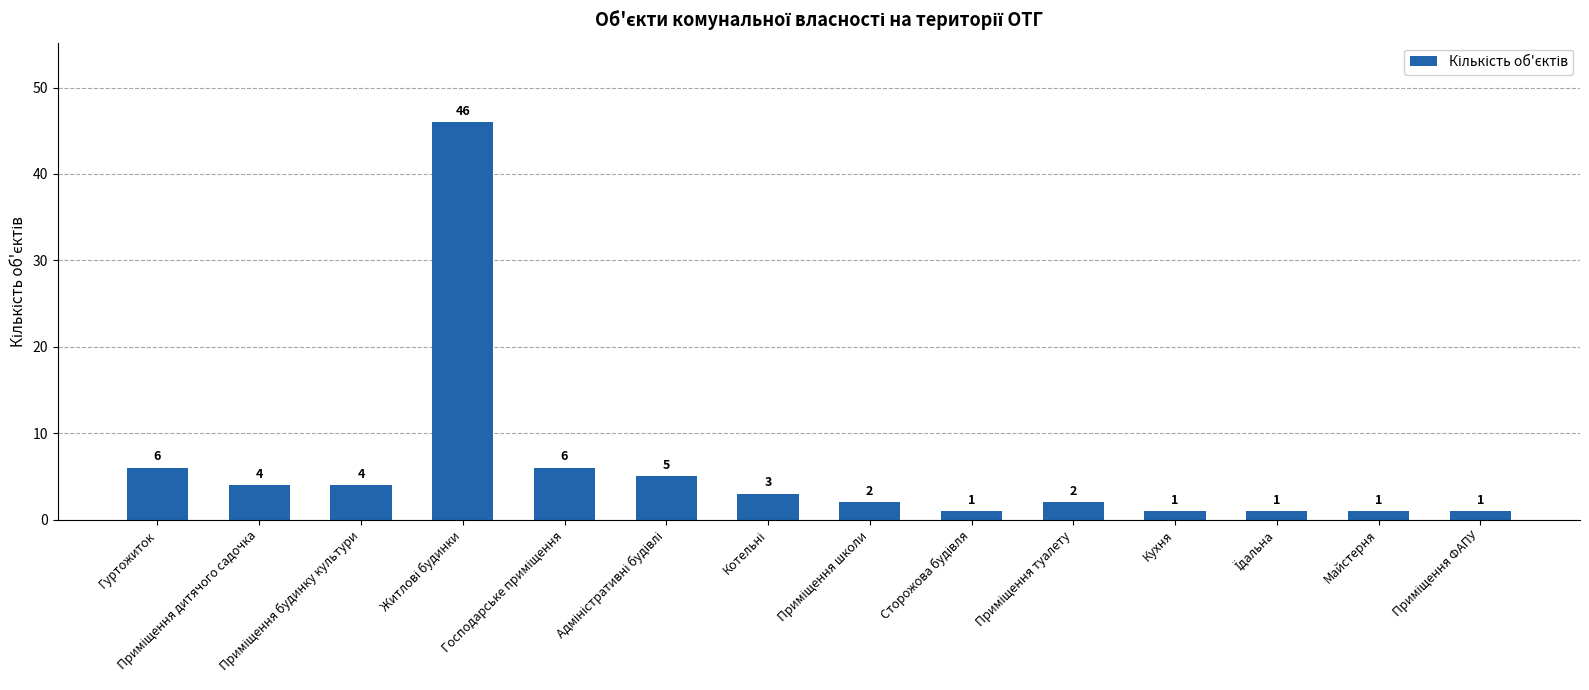

Reading left to right, list all the values displayed in this chart.

6	4	4	46	6	5	3	2	1	2	1	1	1	1